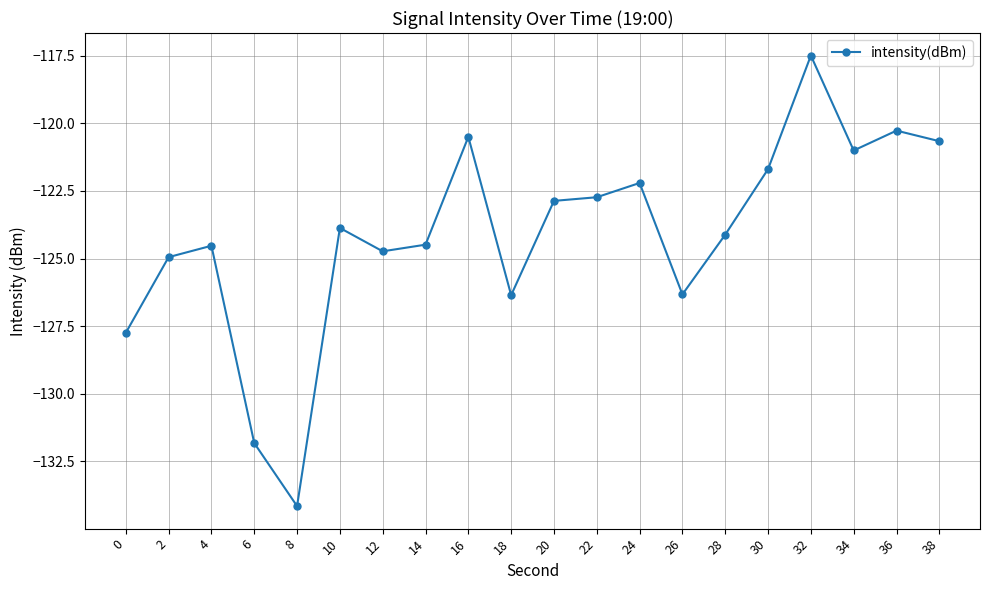

How many values are below -123?

11